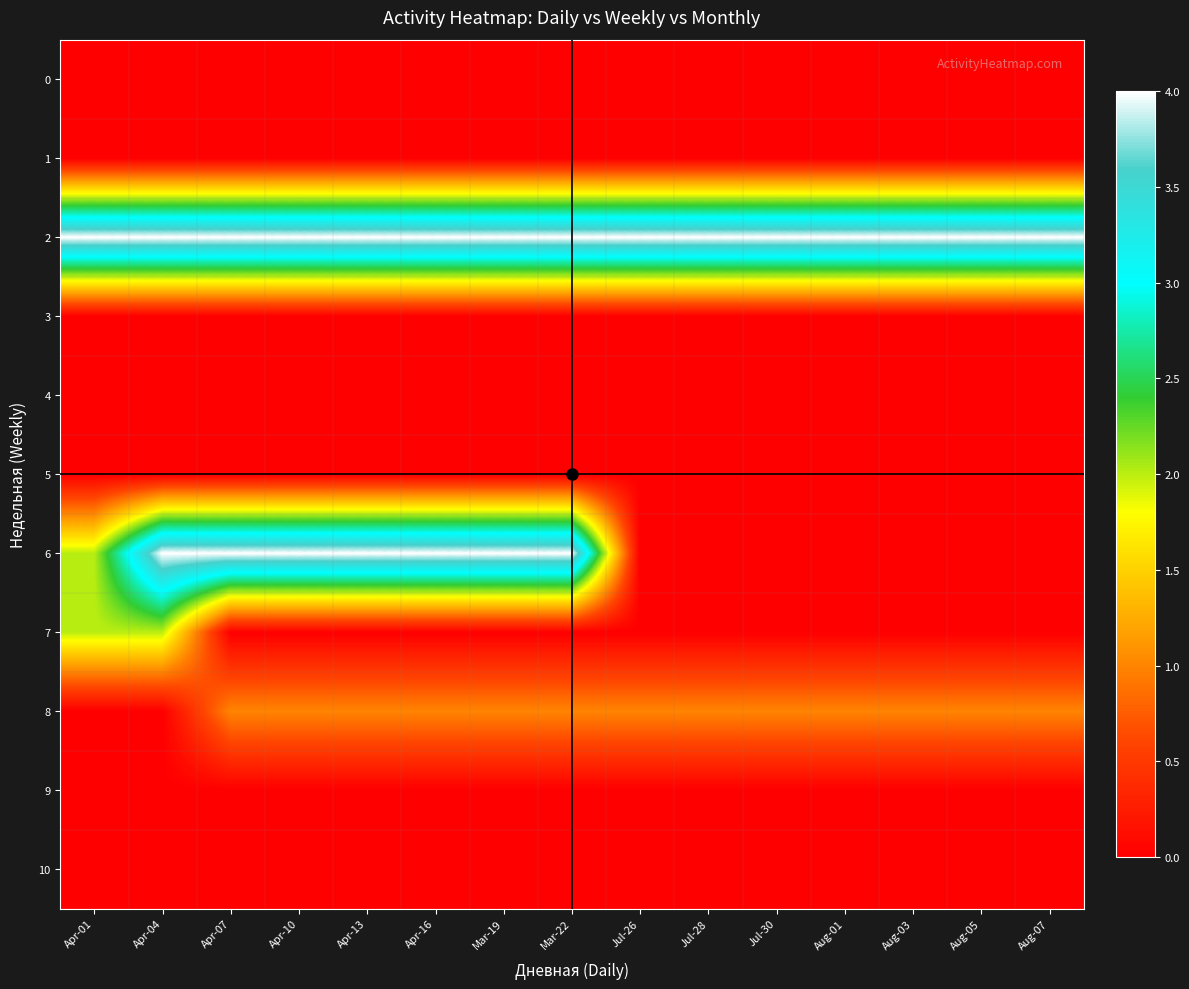

Which series has the widest spread of values?

6